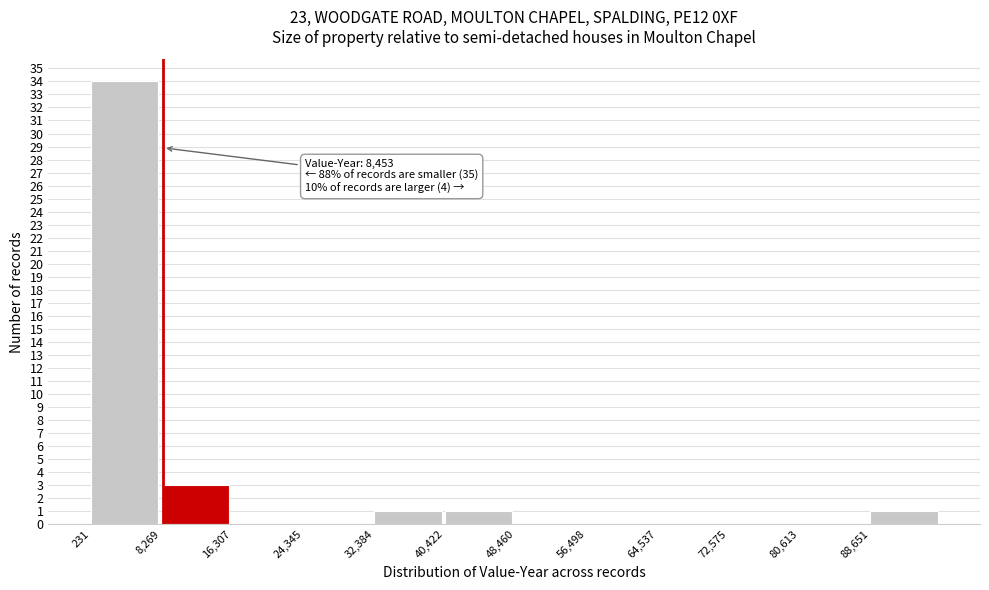

Which range on the x-axis has the tallest bar?

0 to 8000